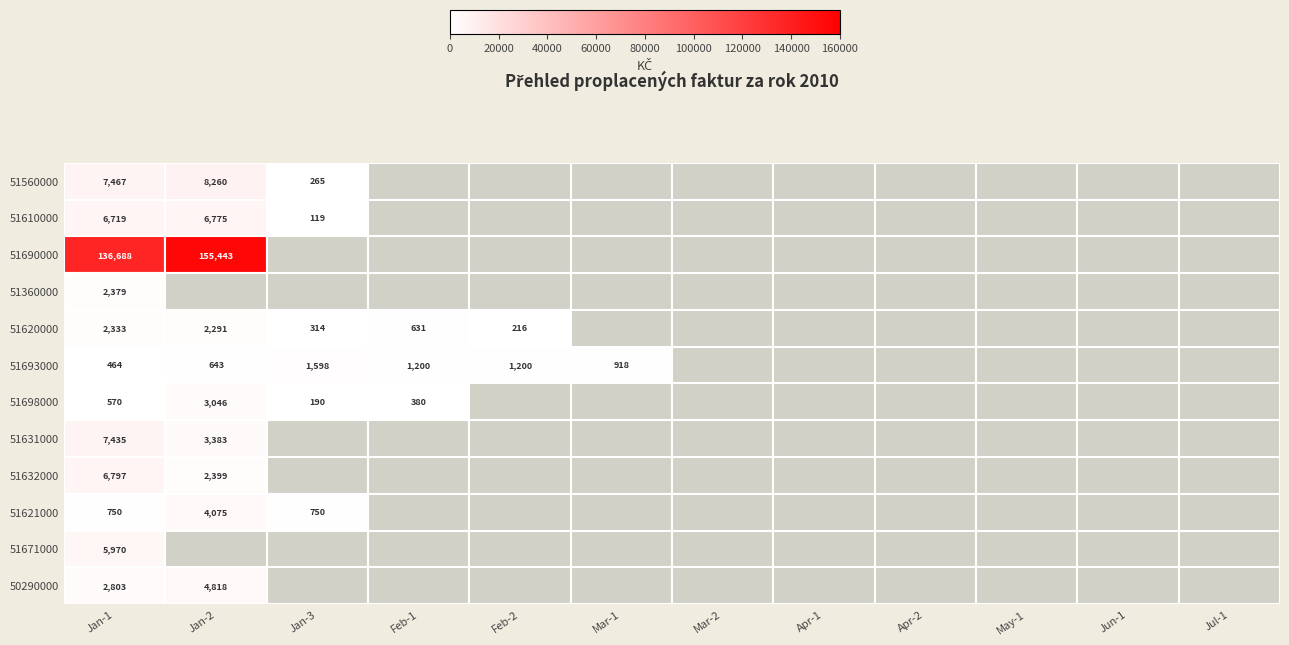

Between Jan-2 and Jun-1, which is larger?

Jan-2